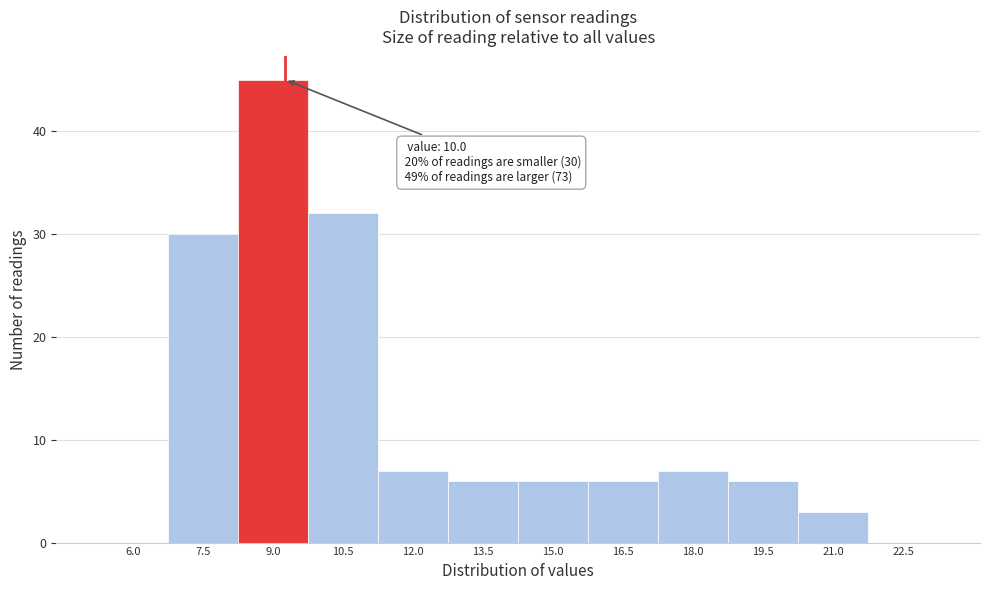

Reading right to left, extract all data points from this chart.

22.5=0	21.0=3	19.5=6	18.0=7	16.5=6	15.0=6	13.5=6	12.0=7	10.5=32	9.0=45	7.5=30	6.0=0